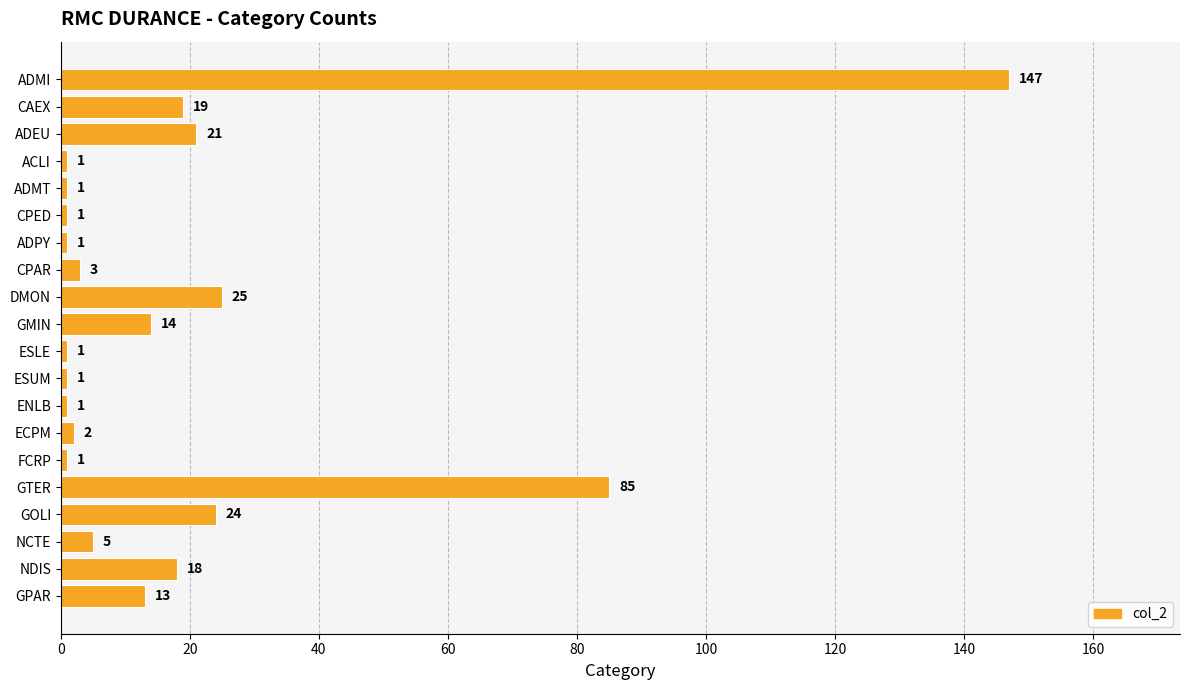

How many values are below 5?

10